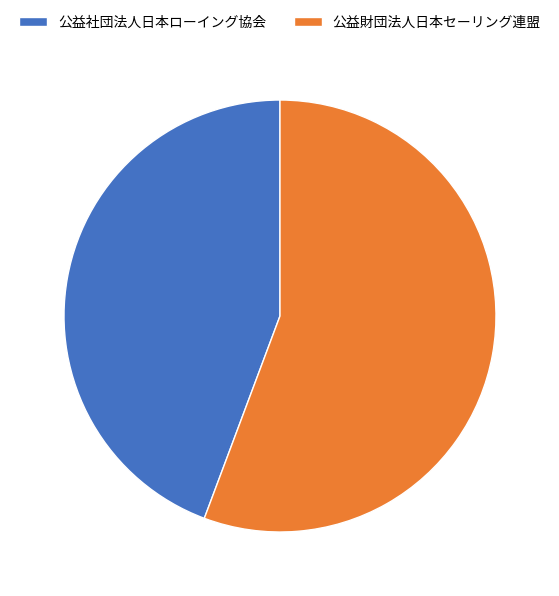

True or false: 公益社団法人日本ローイング協会 accounts for 38% of the total.

False